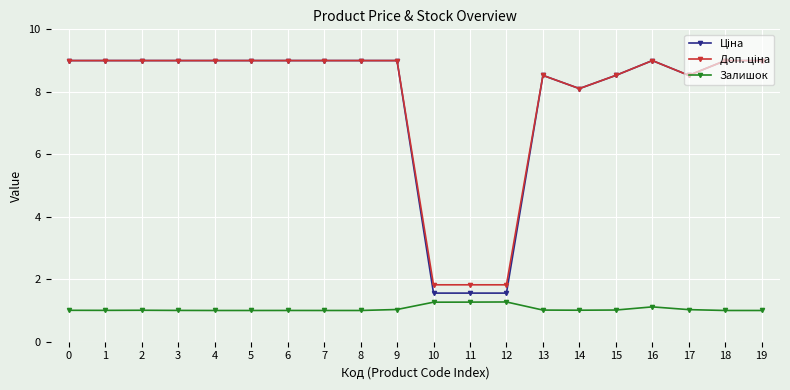

What is the total value across all series at 2?

19.0